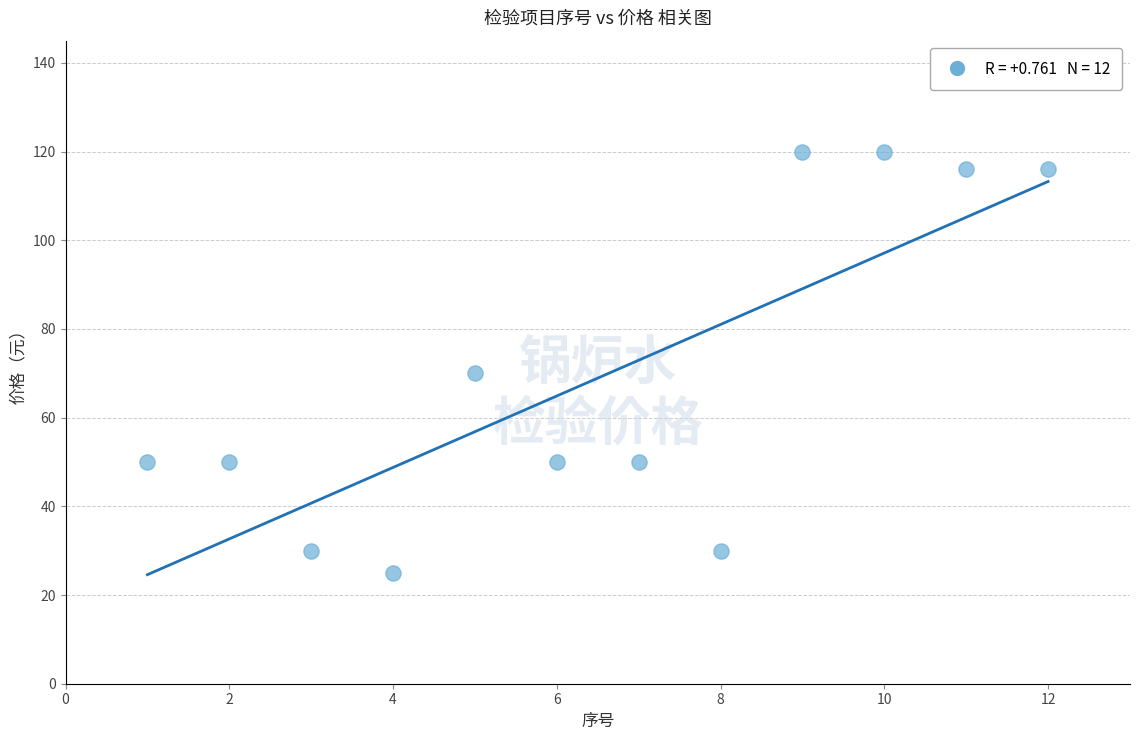

What Y value in the scatter plot is closest to 72?

70